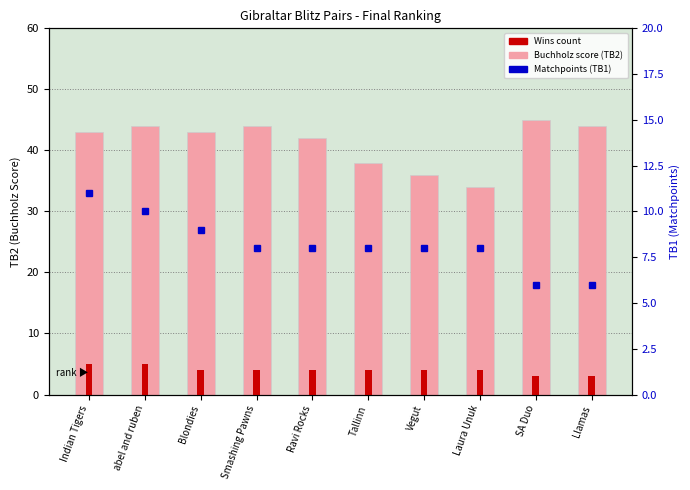

Is it true that Wins equals 2 at Tallinn?

False